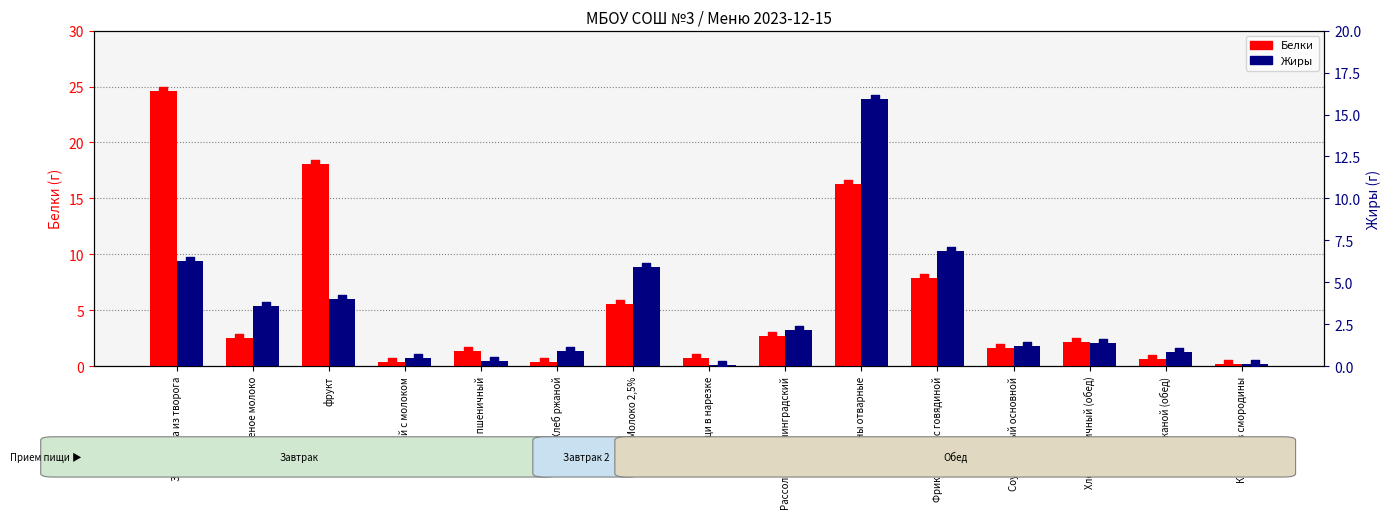

Which series contains the highest Y value?

Белки